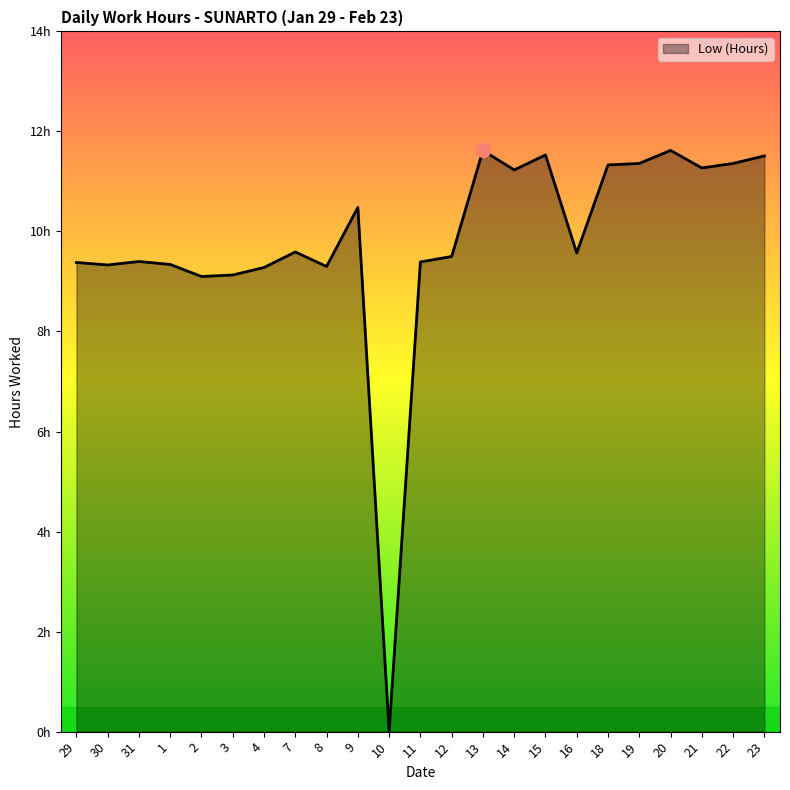

Where is the first local minimum?

30